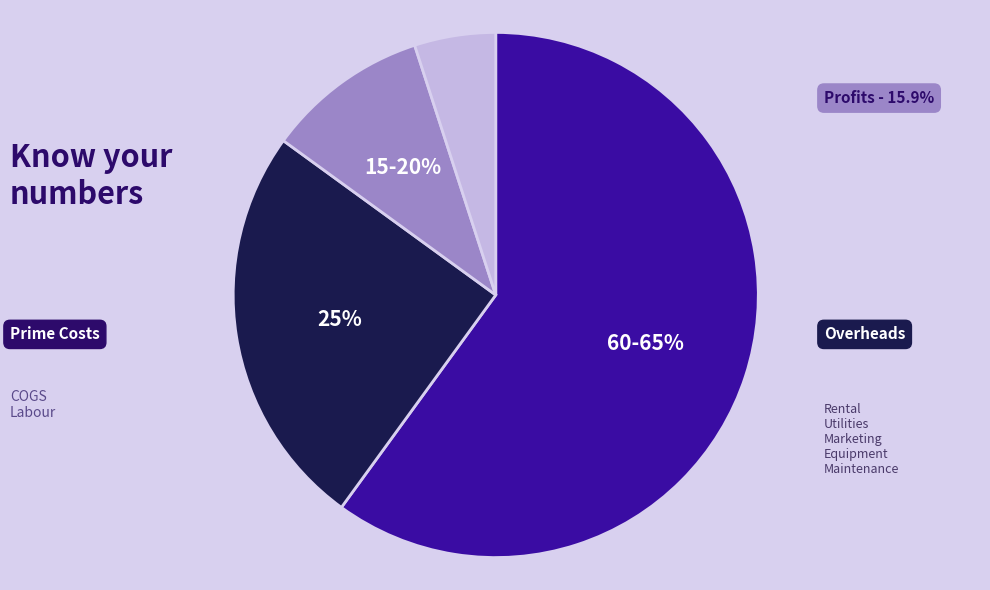

Is it true that 20055 is 1% of the pie?

False